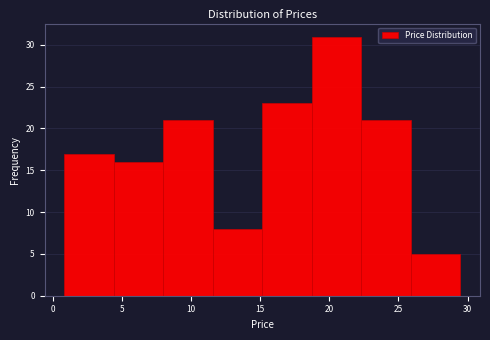

Reading left to right, list every bar in this chart as the range it spans on the x-axis followed by its height. Neither the bar edges nor the heights are printed on the chart, so give them approximately, as read against the axes.

1.0 to 4.5: 17
4.5 to 8.0: 16
8.0 to 11.5: 21
11.5 to 15.0: 8
15.0 to 18.5: 23
18.5 to 22.5: 31
22.5 to 26.0: 21
26.0 to 29.5: 5